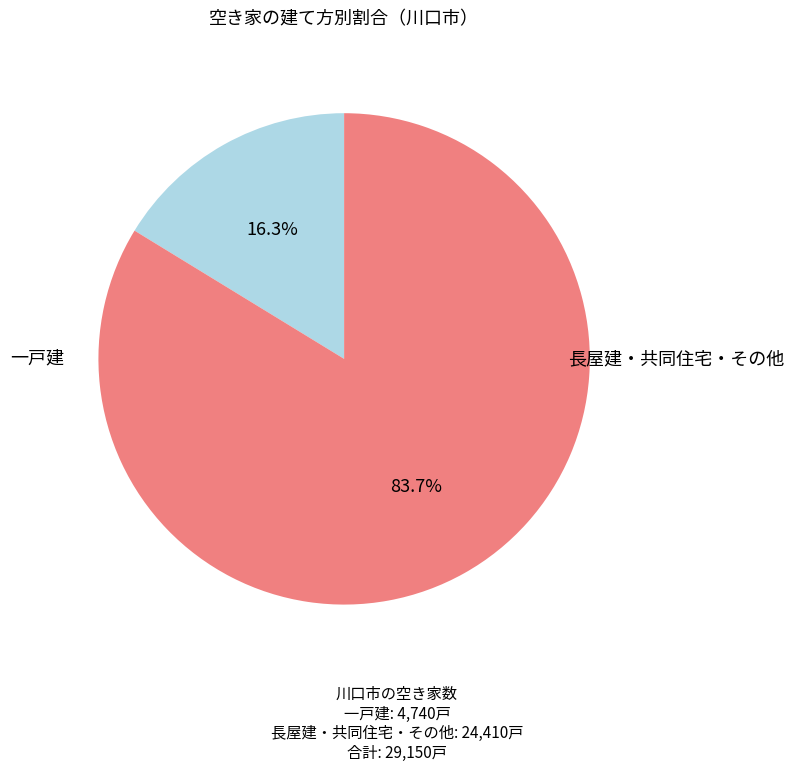

Does any single category account for the majority?

Yes